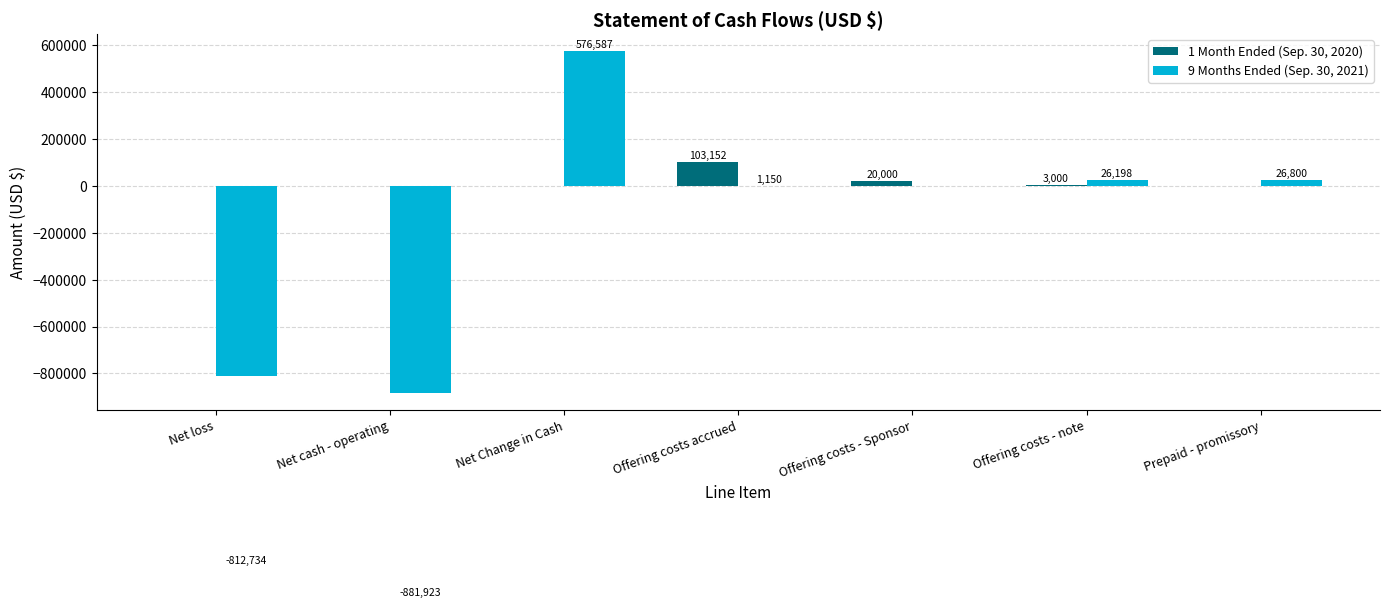

Which label corresponds to the largest value in the chart?

Net Change in Cash